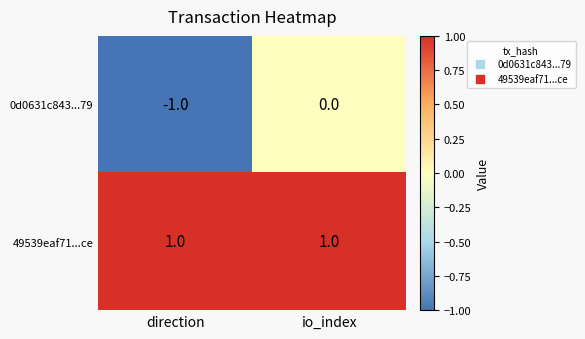

Which label corresponds to the smallest value in the chart?

direction